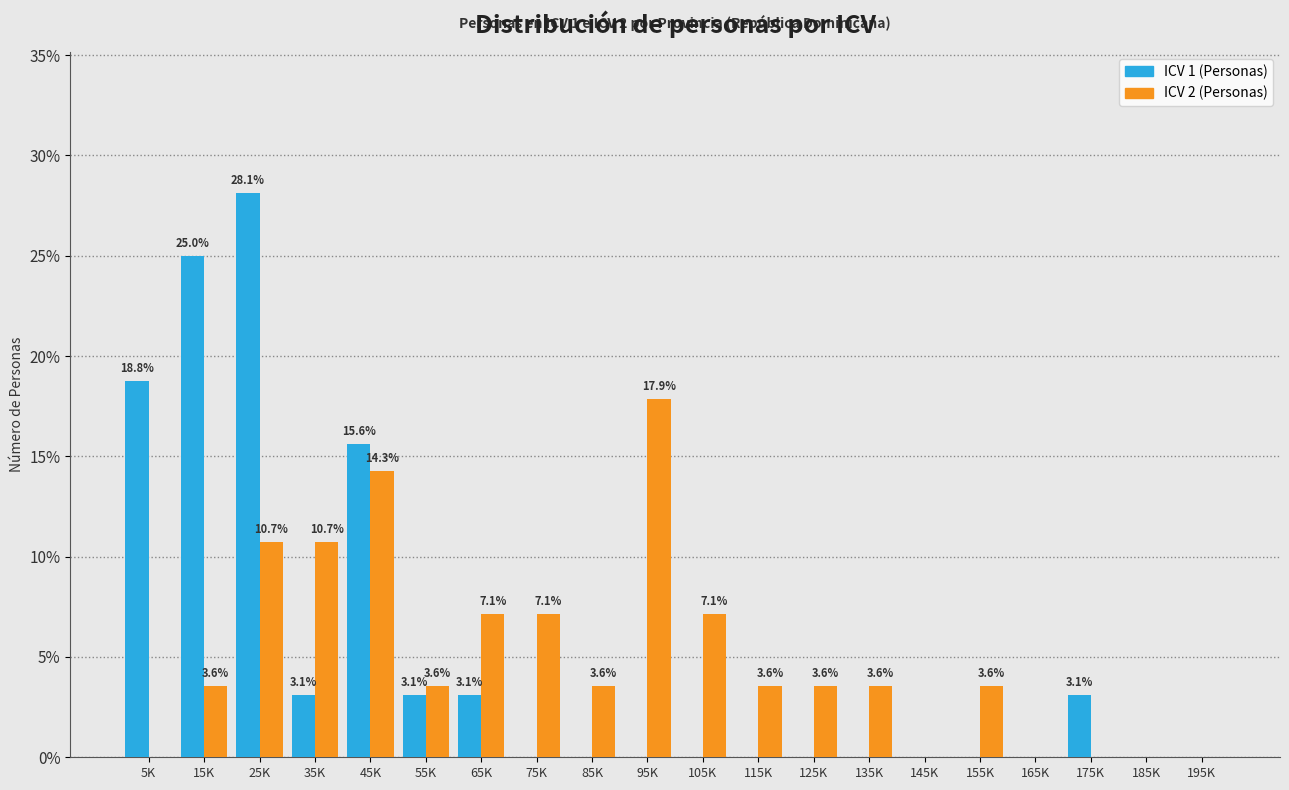

Reading left to right, transcribe all the data shown in this chart.

ICV 1 (Personas): 5K=18.8	15K=25.0	25K=28.1	35K=3.1	45K=15.6	55K=3.1	65K=3.1	75K=0.0	85K=0.0	95K=0.0	105K=0.0	115K=0.0	125K=0.0	135K=0.0	145K=0.0	155K=0.0	165K=0.0	175K=3.1	185K=0.0	195K=0.0
ICV 2 (Personas): 5K=0.0	15K=3.6	25K=10.7	35K=10.7	45K=14.3	55K=3.6	65K=7.1	75K=7.1	85K=3.6	95K=17.9	105K=7.1	115K=3.6	125K=3.6	135K=3.6	145K=0.0	155K=3.6	165K=0.0	175K=0.0	185K=0.0	195K=0.0